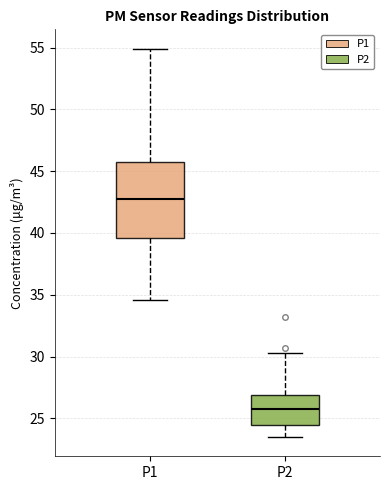

Which box is the tallest, from its lower edge to its upper edge?

P1